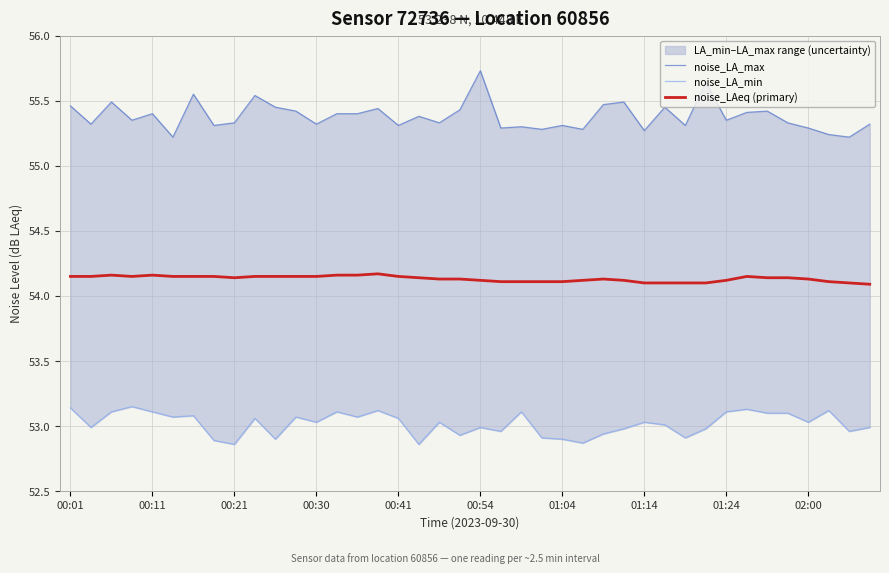

What is the minimum value shown in the chart?

52.9